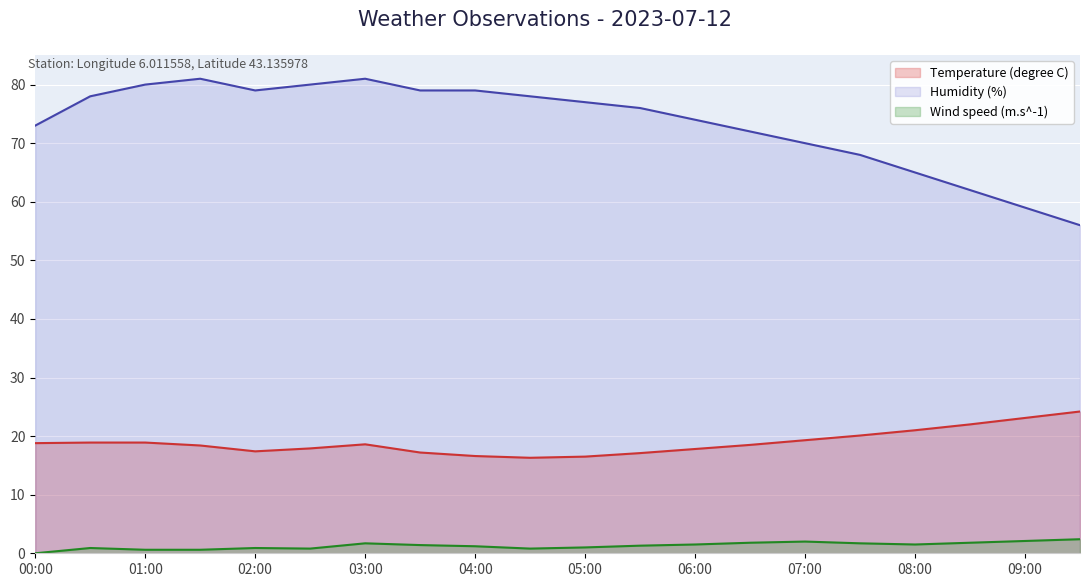

Is it true that Humidity (%) equals 125.9 at 06:00?

False